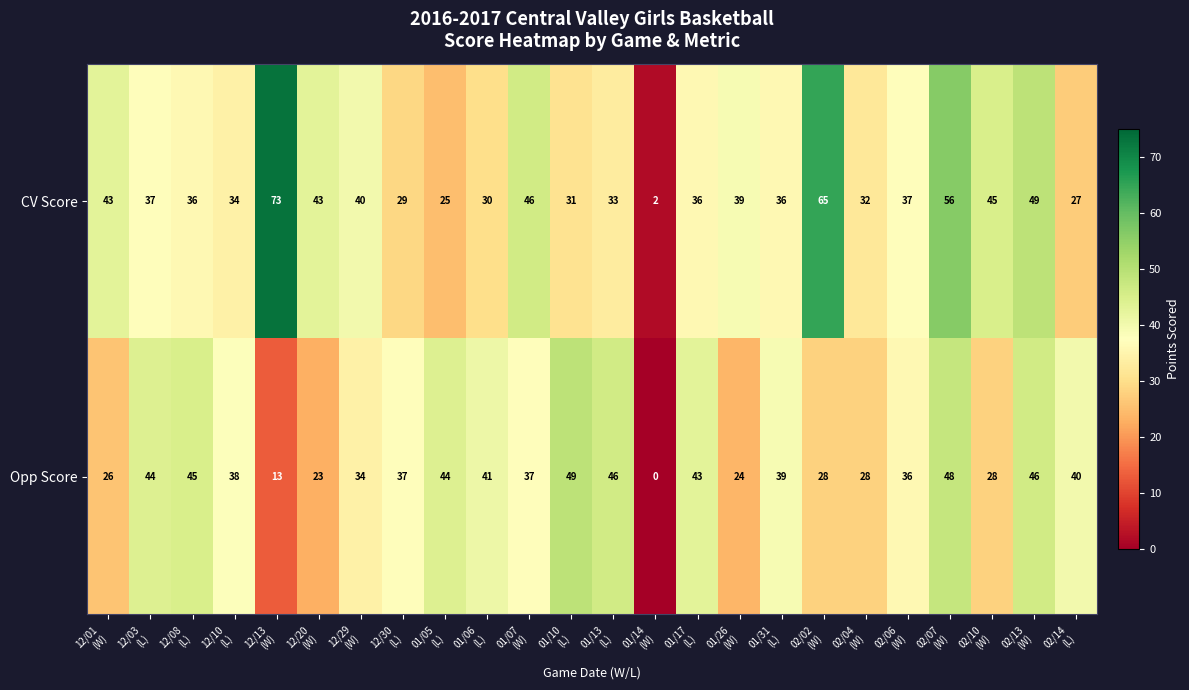

What is the spread (max minus min) of values at 02/14
(L)?

13